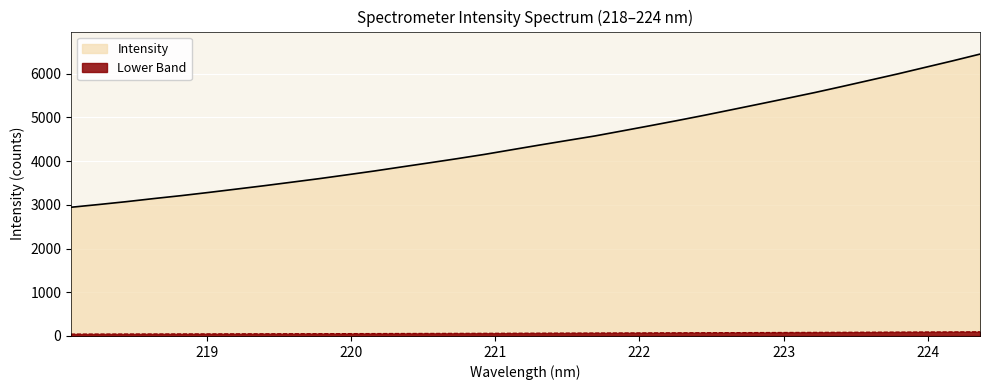

Which has a higher value, 223.9802 or 224.3616?

224.3616